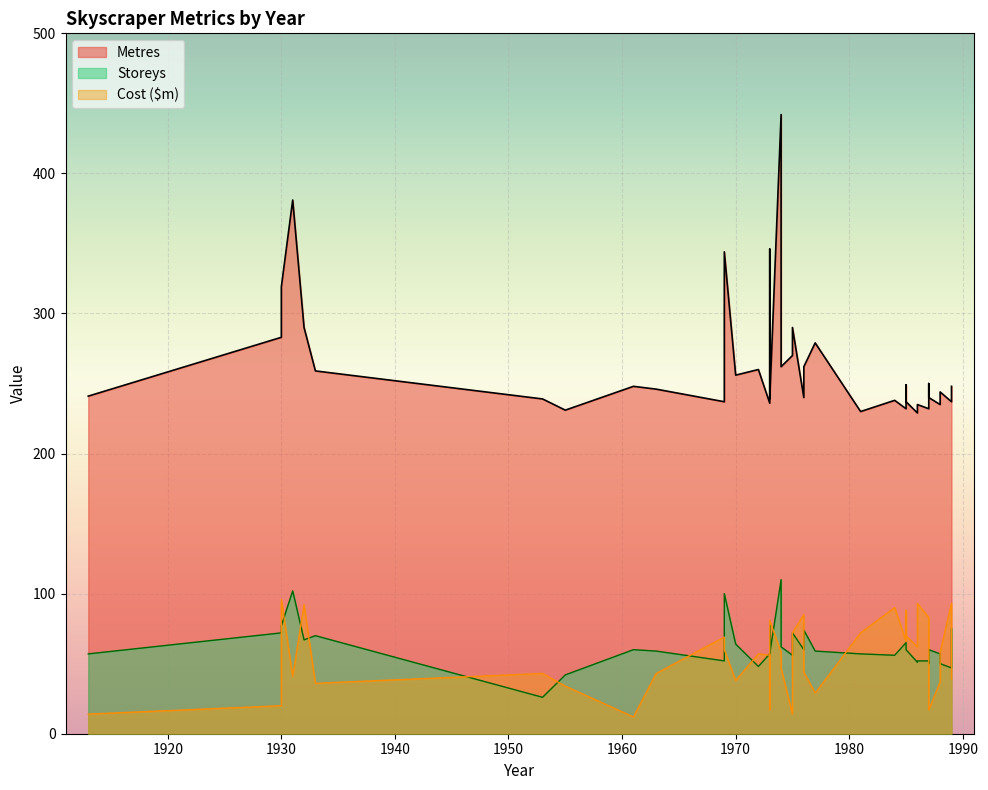

At which label does Storeys reach its peak?

1974